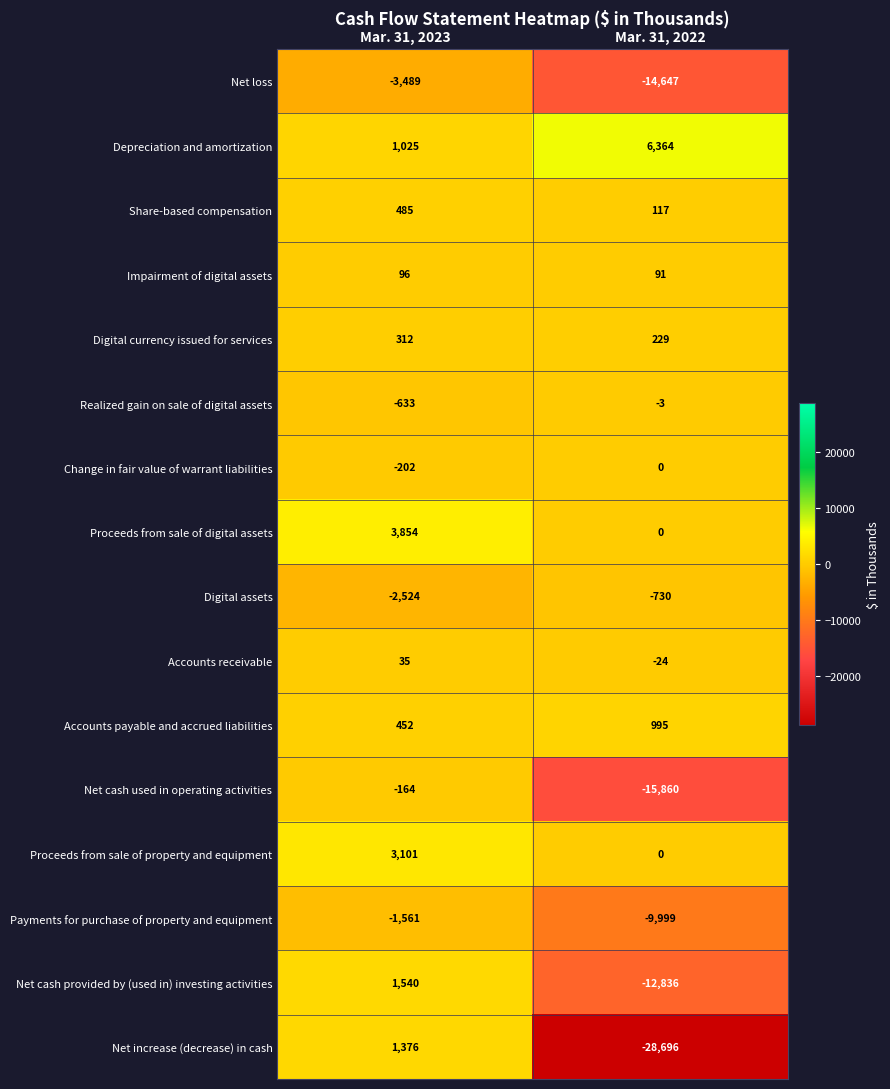

What is the difference between the highest and lowest values at Mar. 31, 2022?

35060